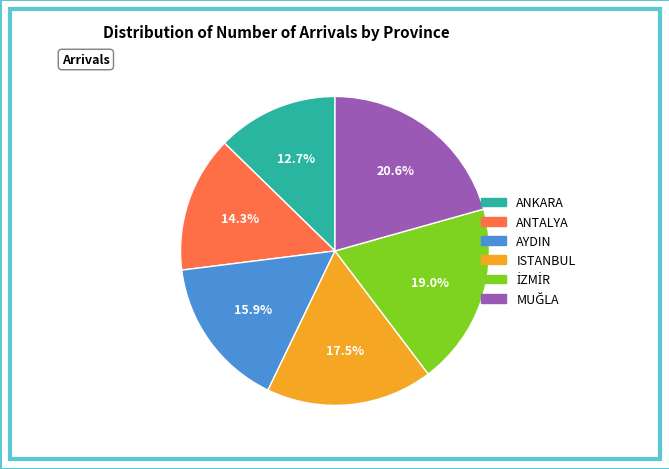

To the nearest percent, what is the difference between the largest and smallest slice percentages?

8%